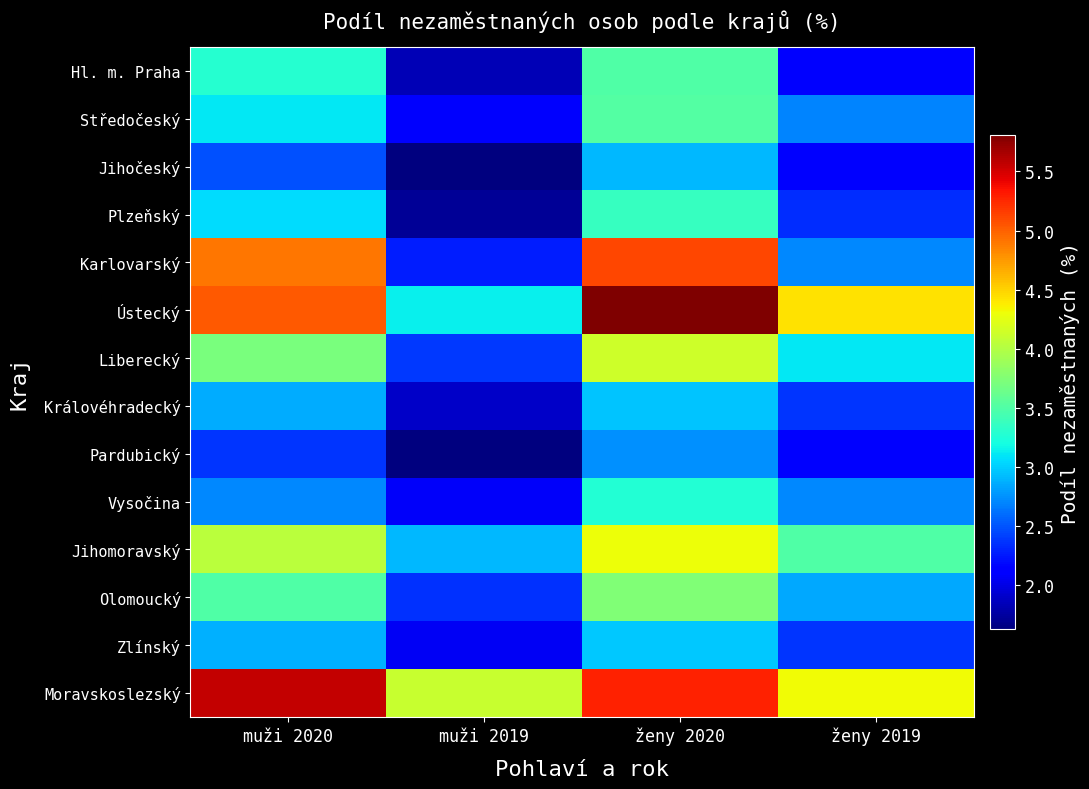

What is the difference between the highest and lowest values at ženy 2019?

2.3